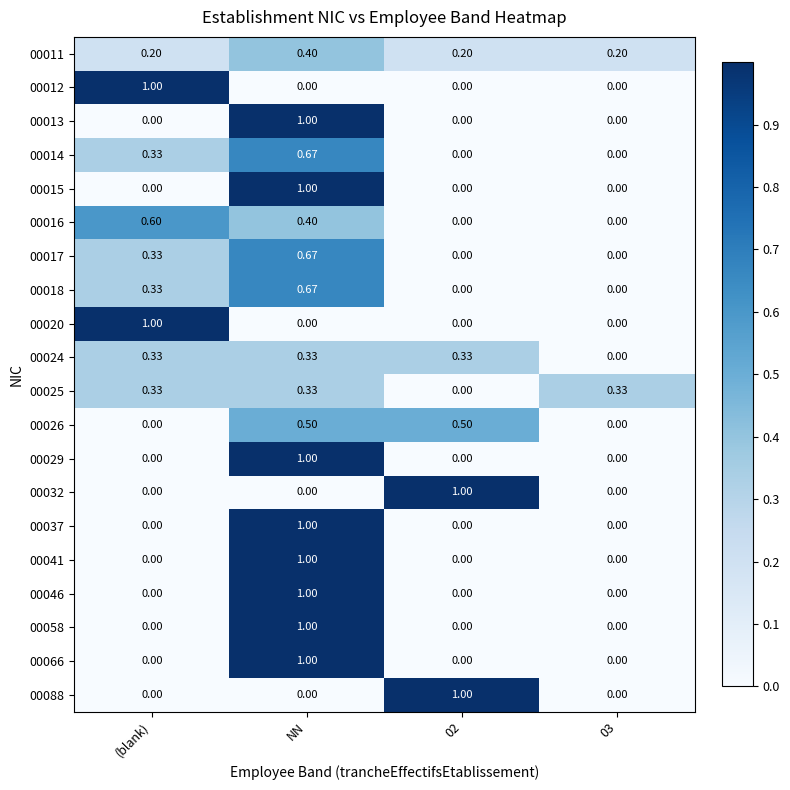

Is the value of 00016 at (blank) greater than the value of 00020 at 03?

Yes